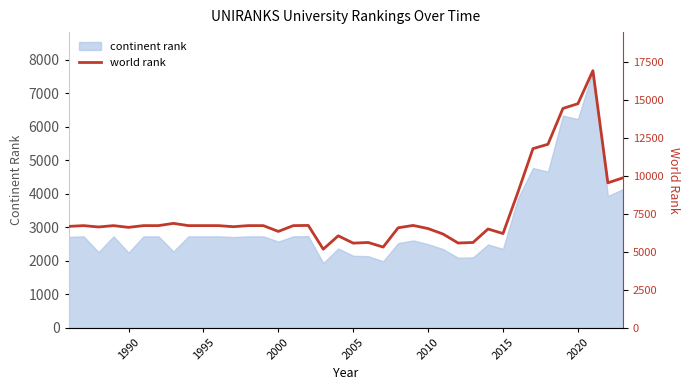

The continent rank series shows 2575 at 2000. True or false?

True